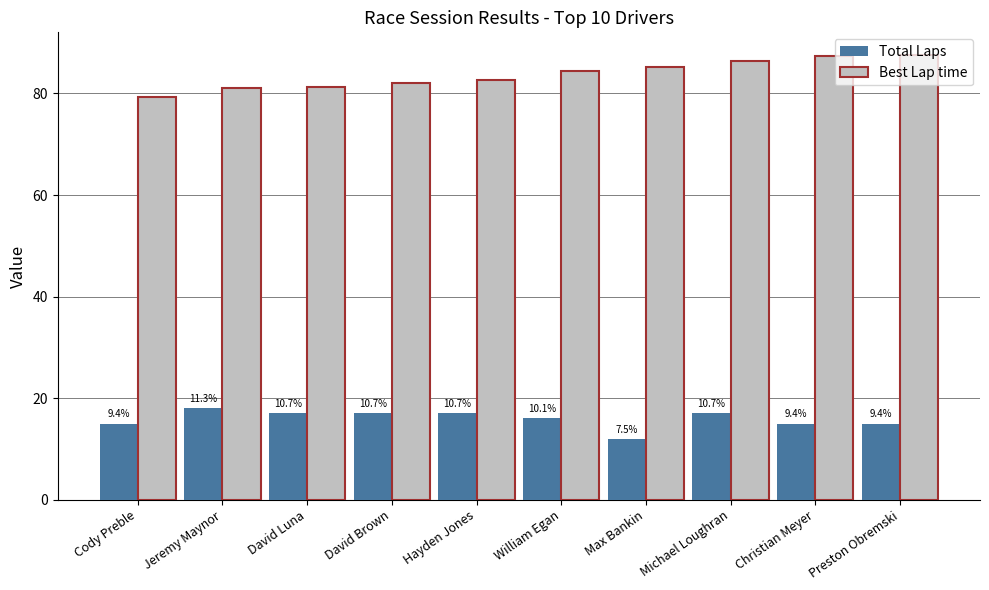

What is the sum of all Total Laps values?

159.0